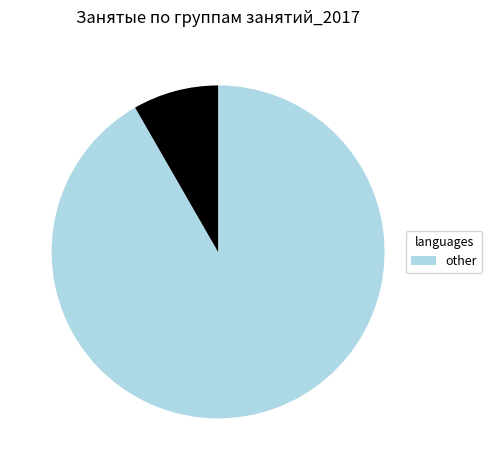

Does any single category account for the majority?

Yes